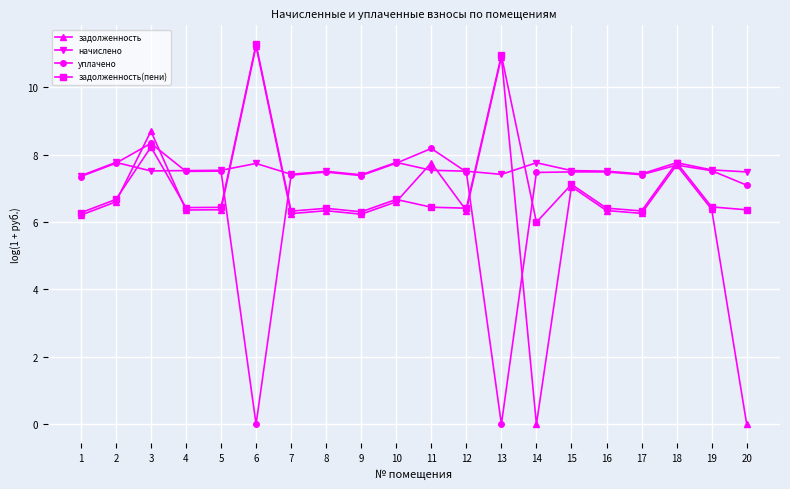

What is the difference between the maximum and minimum values in the задолженность series?

11.2